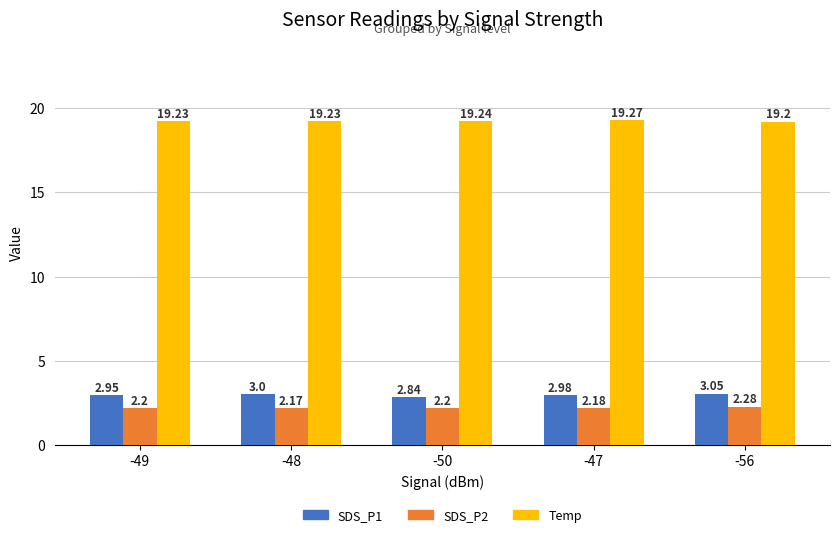

What is the average value of the SDS_P1 series?

3.0